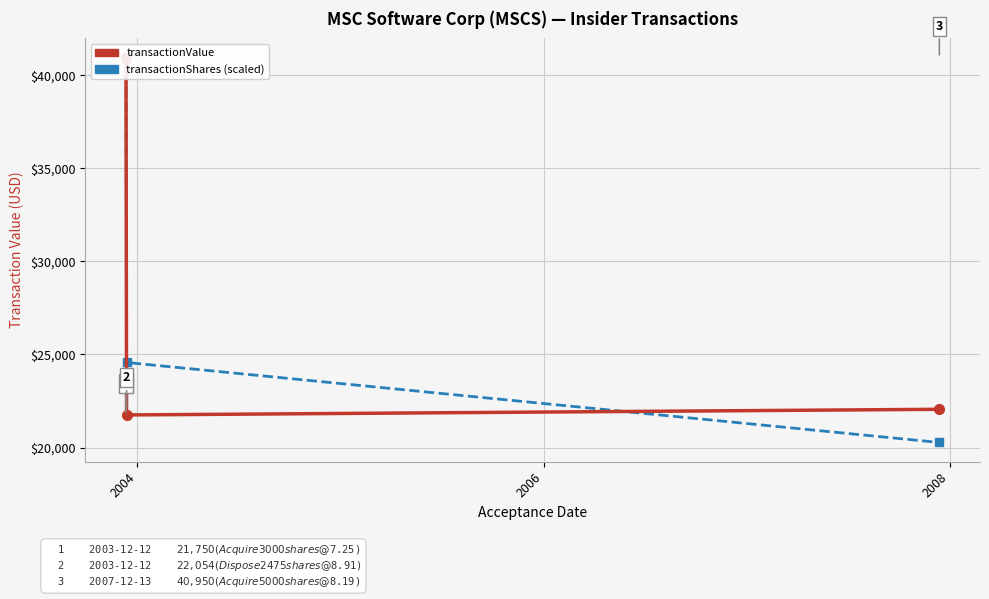

Rank the series by their average value, from highest to lowest.

transactionShares (scaled), transactionValue